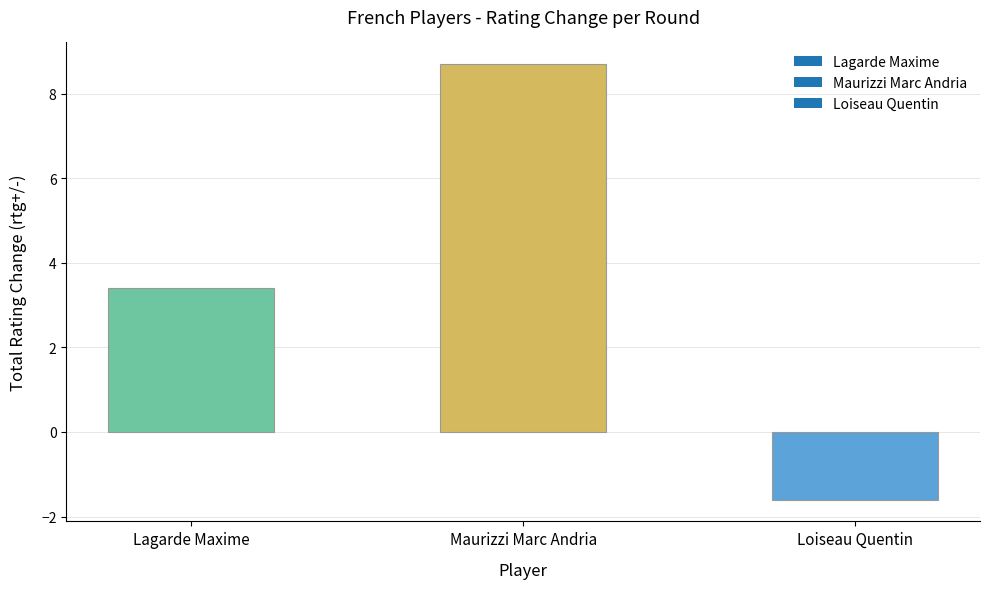

The value at Maurizzi Marc Andria is 8.7. True or false?

True